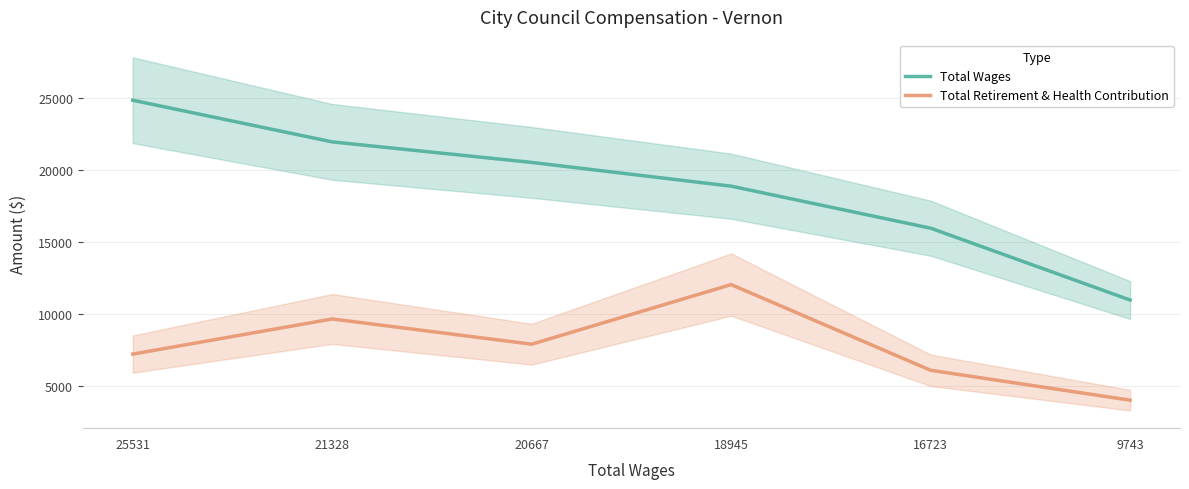

What is the spread (max minus min) of values at 20667?

12619.9